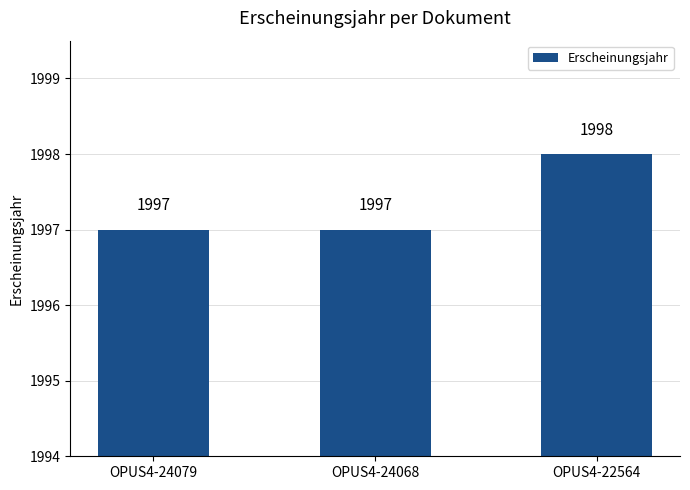

What is the change in value from OPUS4-24068 to OPUS4-22564?

+1